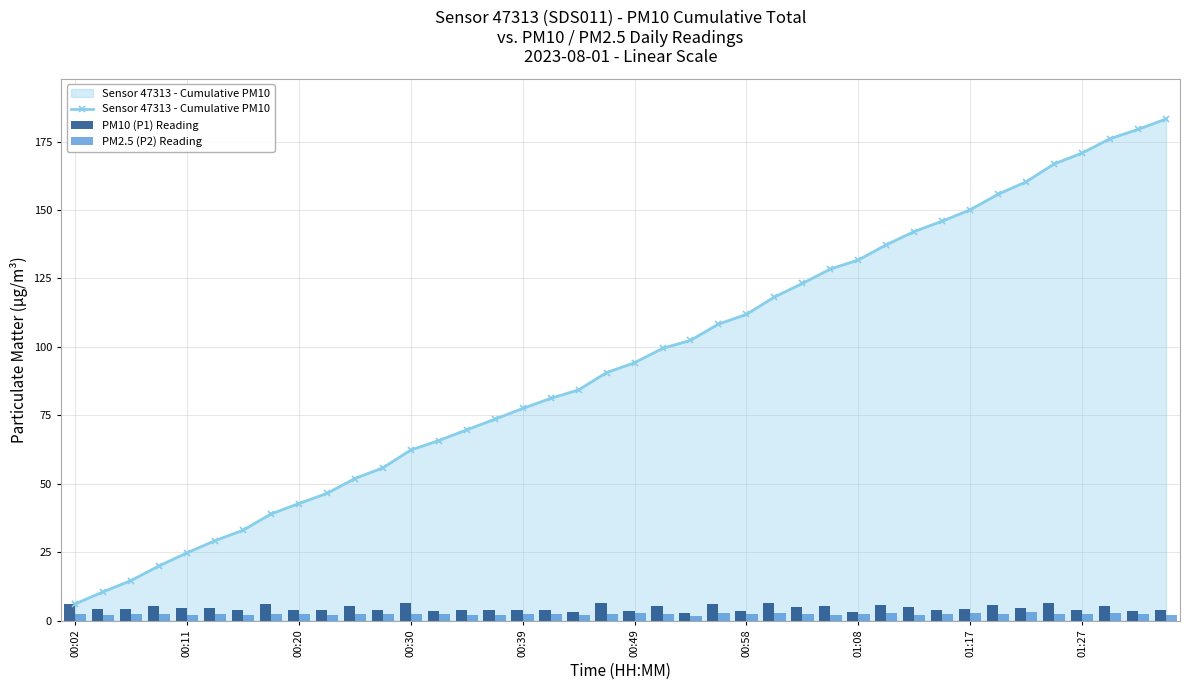

What is the value of the Sensor 47313 - Cumulative PM10 bar at the 24th from the left?

108.3